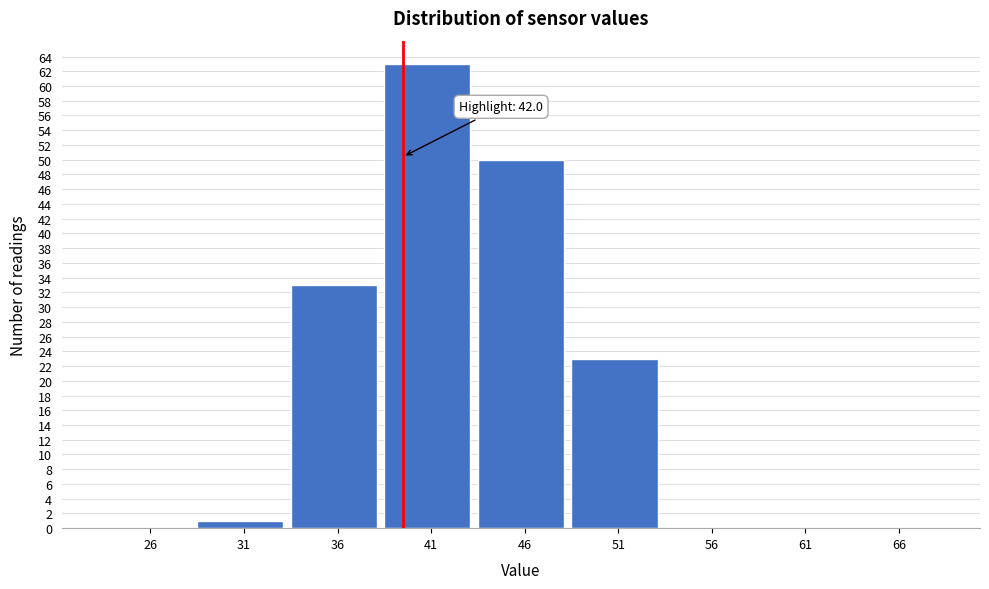

Reading left to right, transcribe all the data shown in this chart.

26=0	31=1	36=33	41=63	46=50	51=23	56=0	61=0	66=0